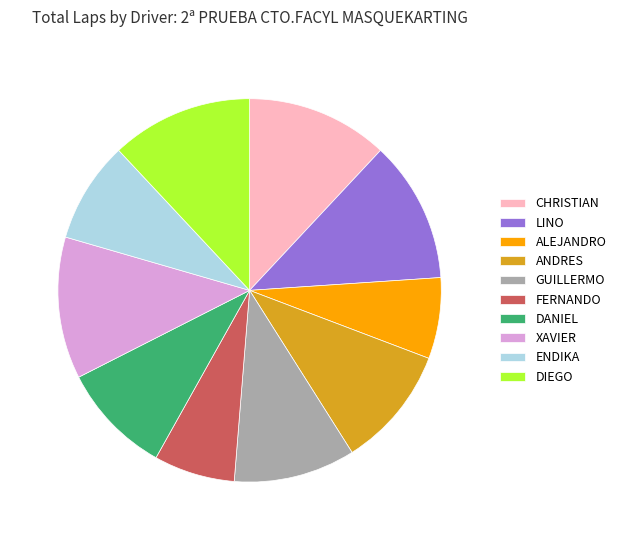

Is it true that DIEGO is 26% of the pie?

False